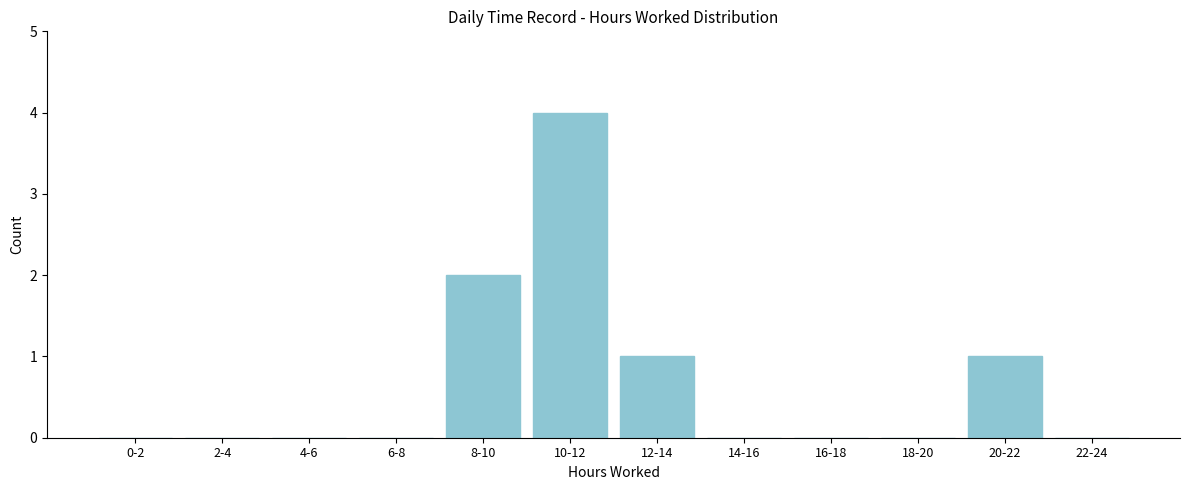

Reading left to right, transcribe all the data shown in this chart.

0-2=0	2-4=0	4-6=0	6-8=0	8-10=2	10-12=4	12-14=1	14-16=0	16-18=0	18-20=0	20-22=1	22-24=0